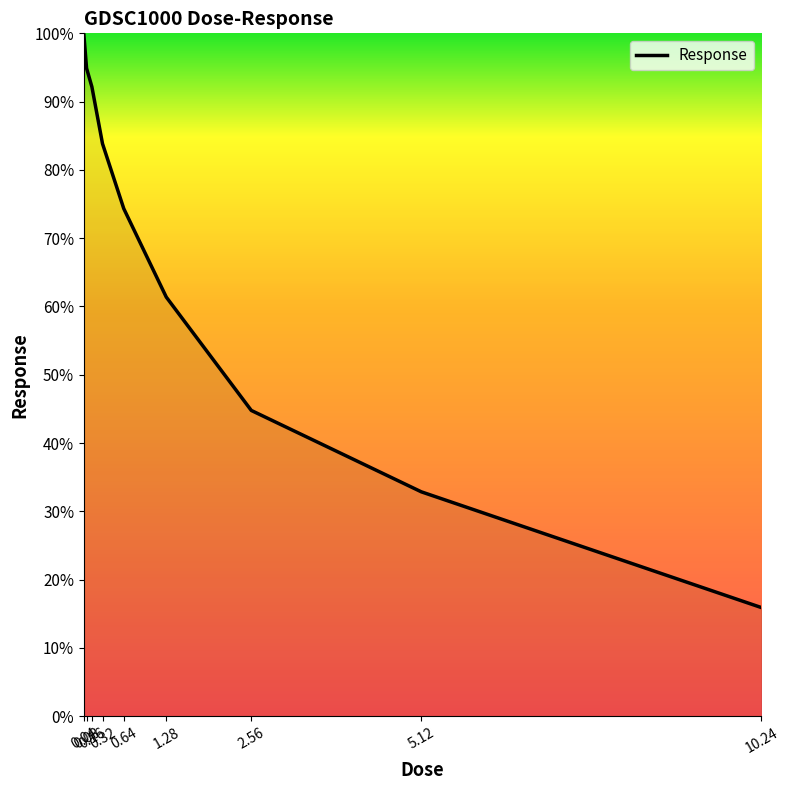

Reading right to left, list all the values displayed in this chart.

10.24=15.9	5.12=32.9	2.56=44.8	1.28=61.4	0.64=74.3	0.32=83.8	0.16=92.2	0.08=94.9	0.04=99.7